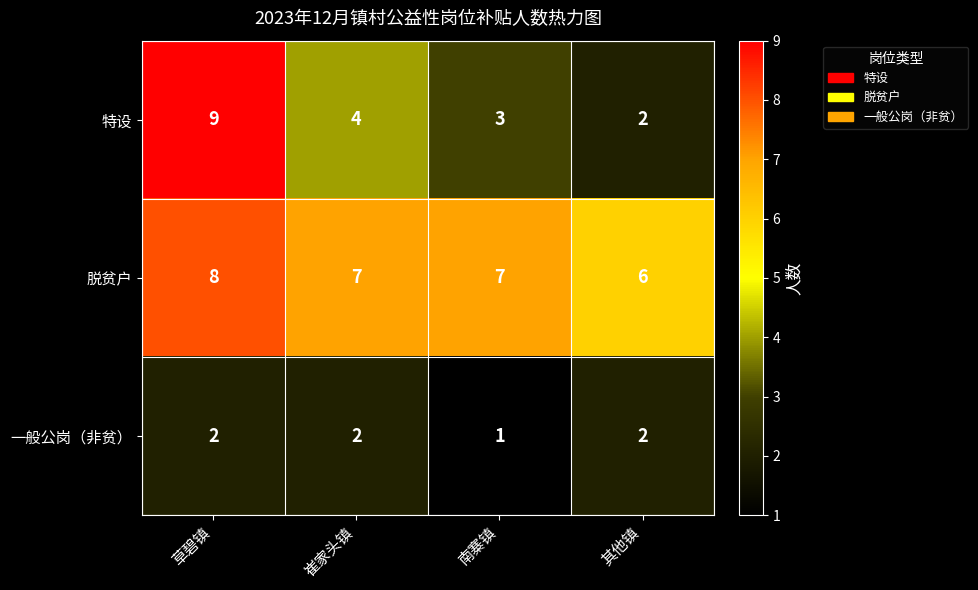

Reading right to left, transcribe all the data shown in this chart.

特设: 2	3	4	9
脱贫户: 6	7	7	8
一般公岗（非贫）: 2	1	2	2